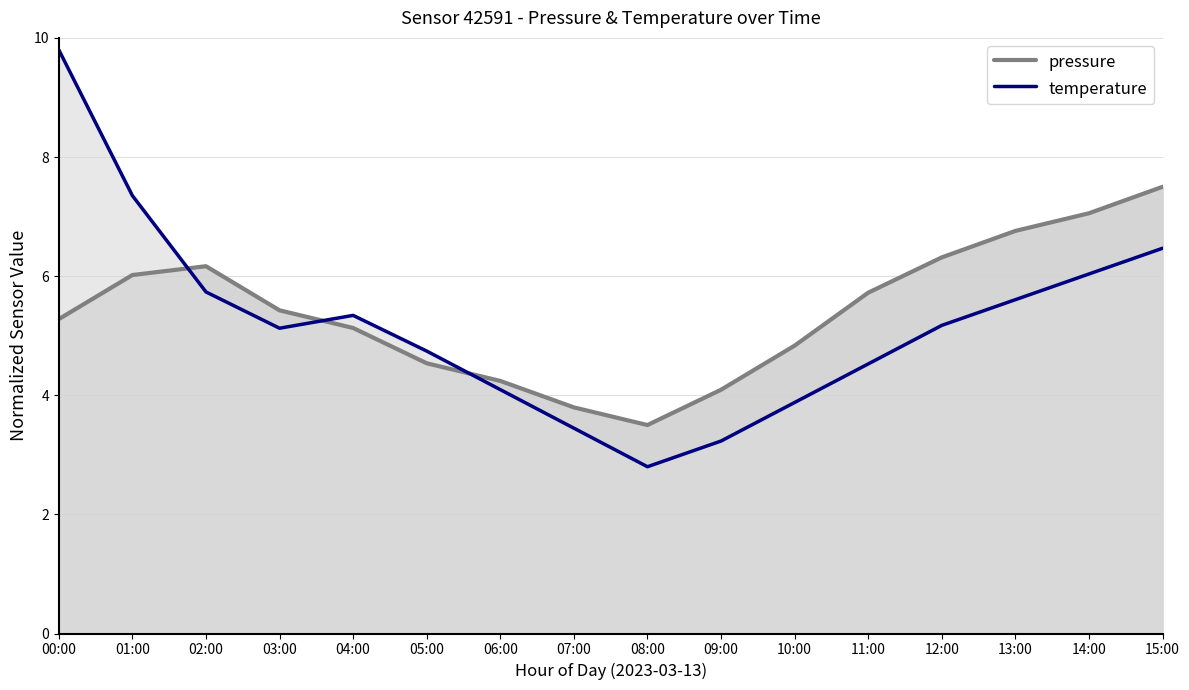

What is the greatest value displayed?

9.8